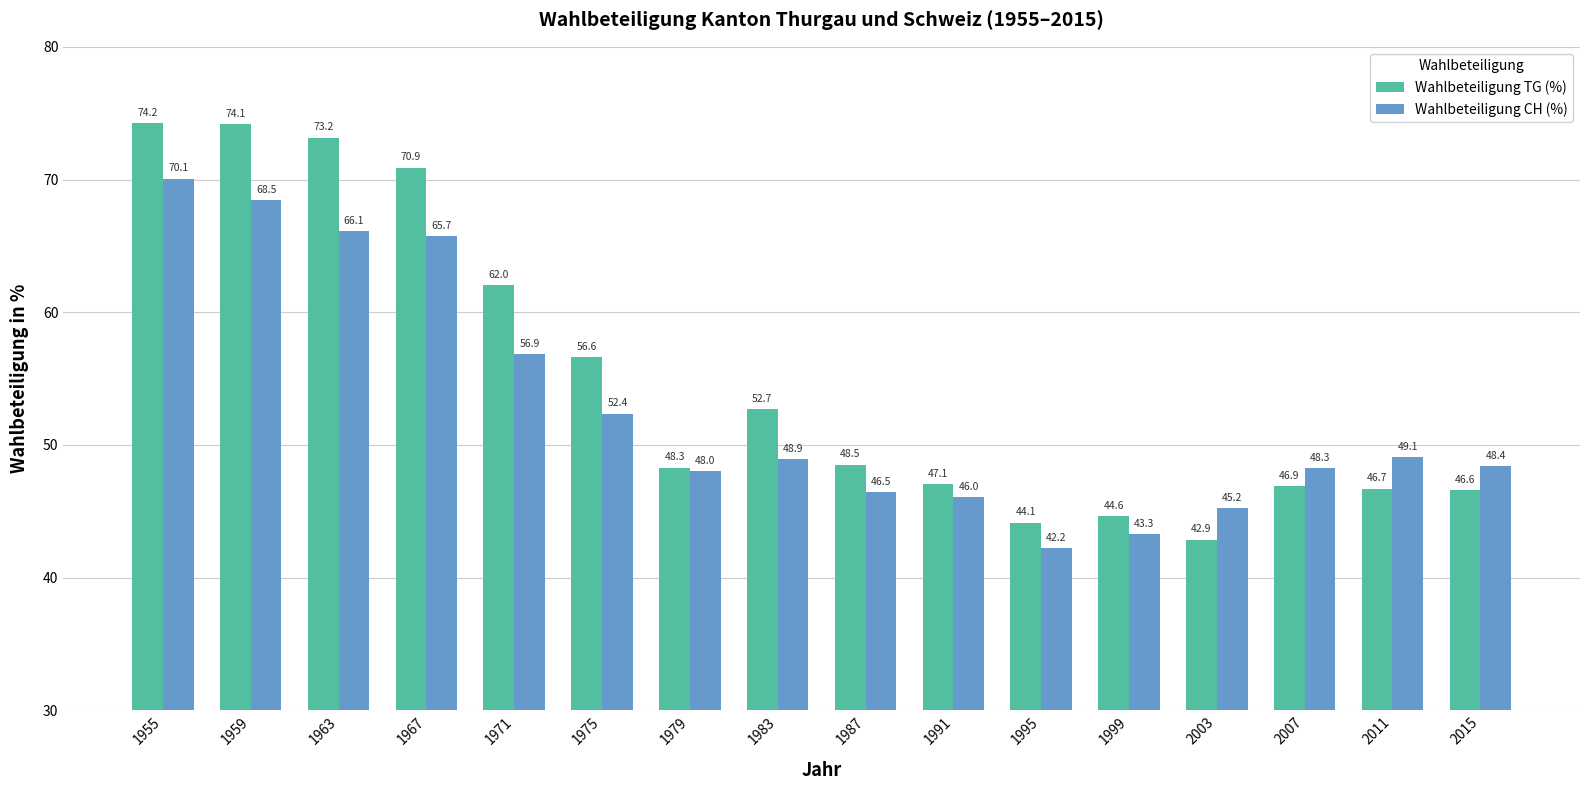

At 1983, list the series in order from largest to smallest.

Wahlbeteiligung TG (%), Wahlbeteiligung CH (%)